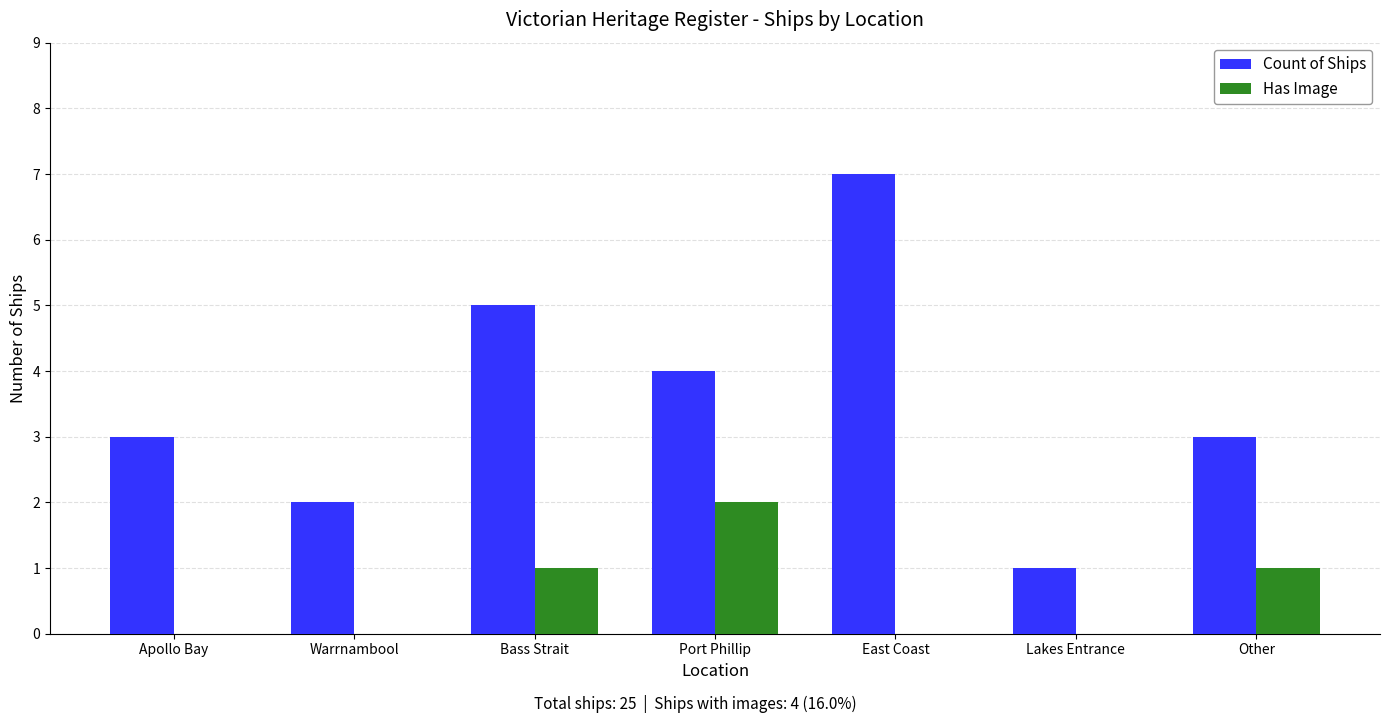

Reading right to left, list all the values displayed in this chart.

Count of Ships: Other=3	Lakes Entrance=1	East Coast=7	Port Phillip=4	Bass Strait=5	Warrnambool=2	Apollo Bay=3
Has Image: Other=1	Lakes Entrance=0	East Coast=0	Port Phillip=2	Bass Strait=1	Warrnambool=0	Apollo Bay=0